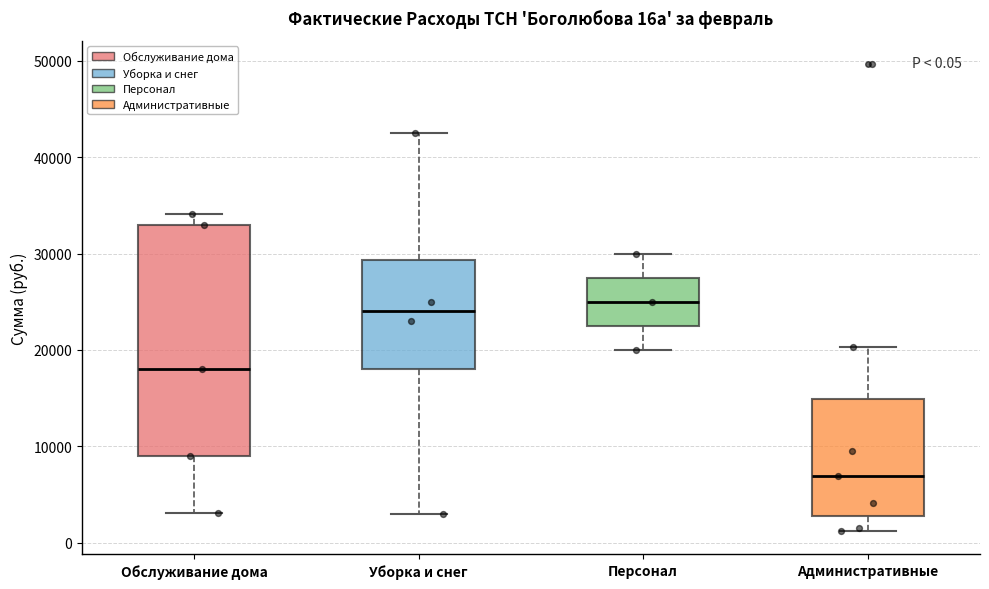

Which box is the tallest, from its lower edge to its upper edge?

Обслуживание дома